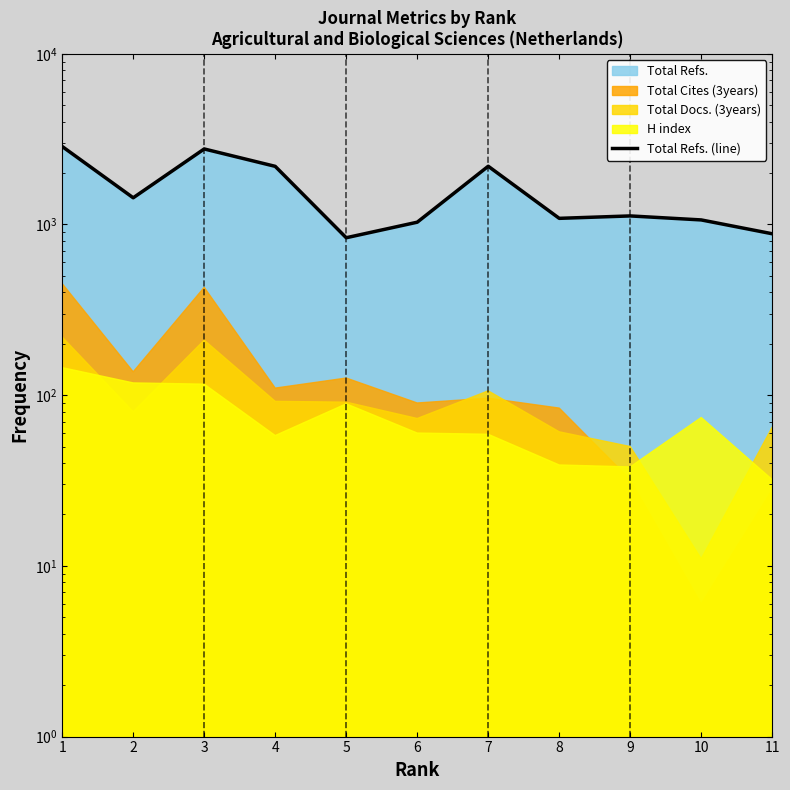

How many lines are shown in the chart?

1